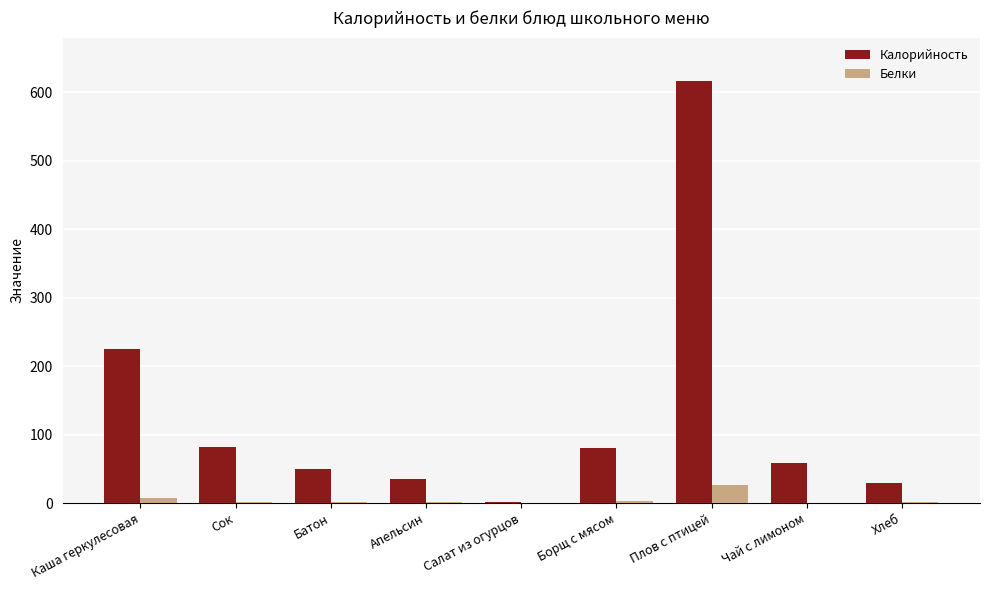

At which category does the chart reach its peak across all series?

Плов с птицей